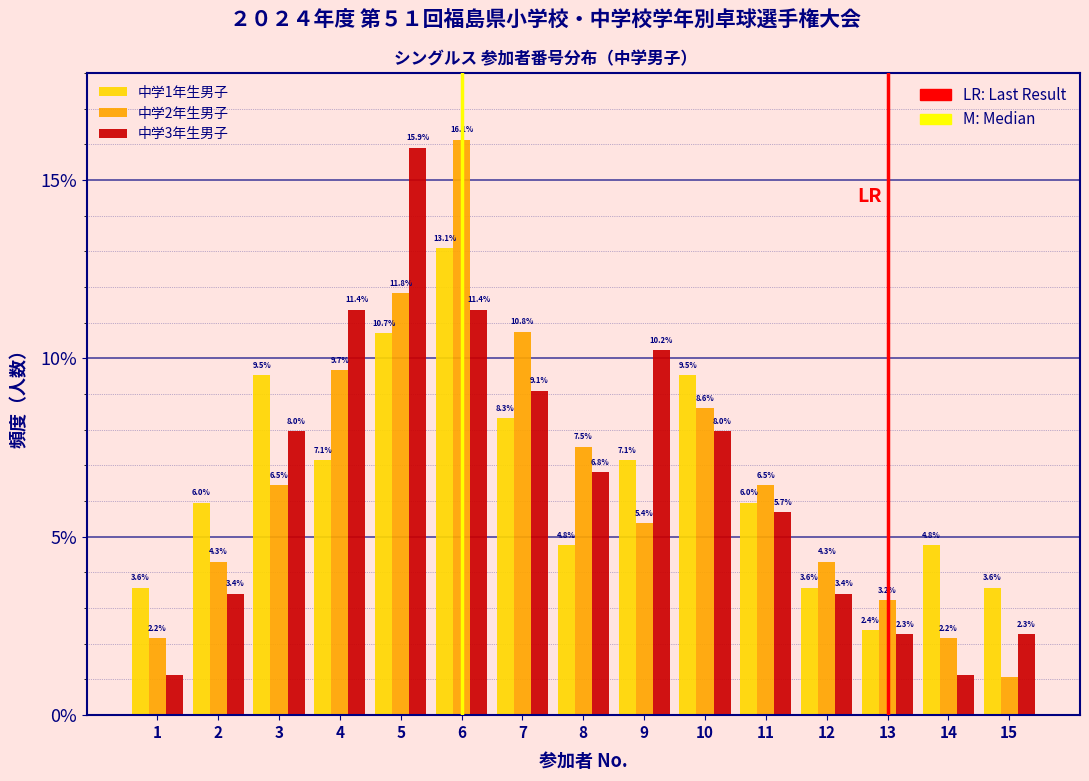

What is the average value of the 中学1年生男子 series?

6.7